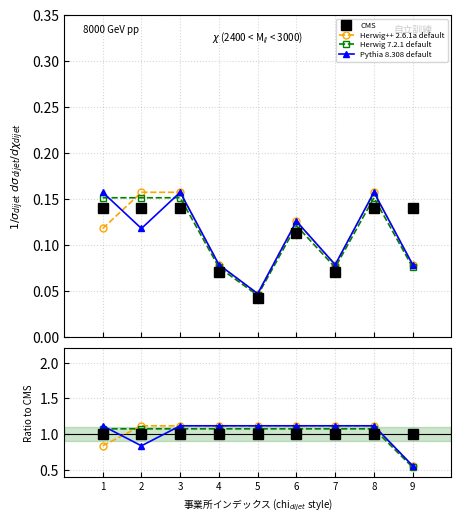

What is the average value of the Herwig 7.2.1 default series?

1.0